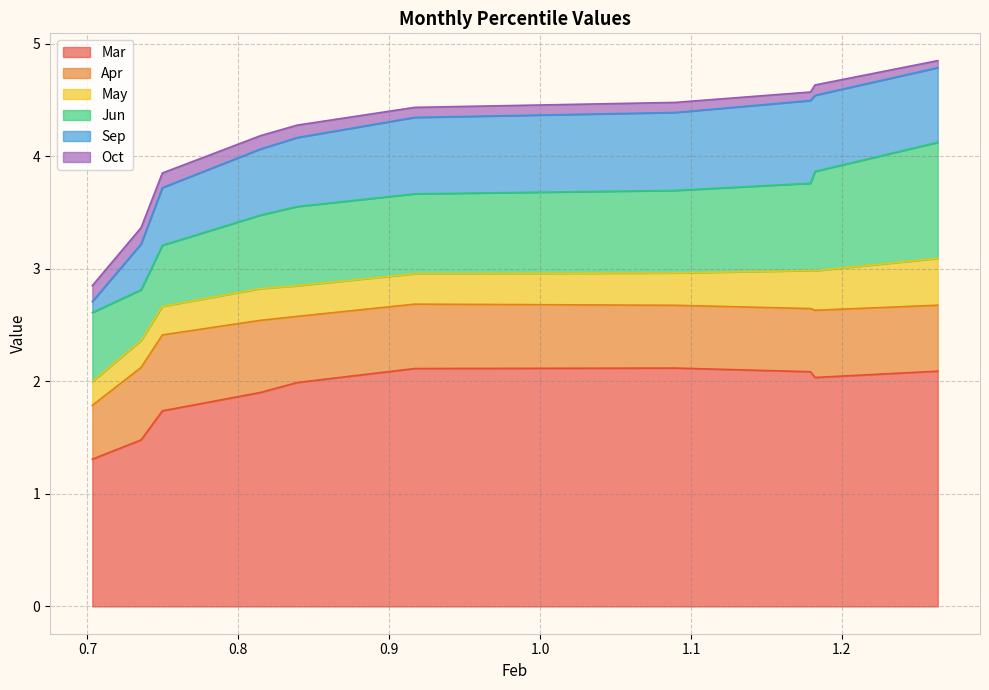

What are all the series names shown in the legend?

Mar, Apr, May, Jun, Sep, Oct